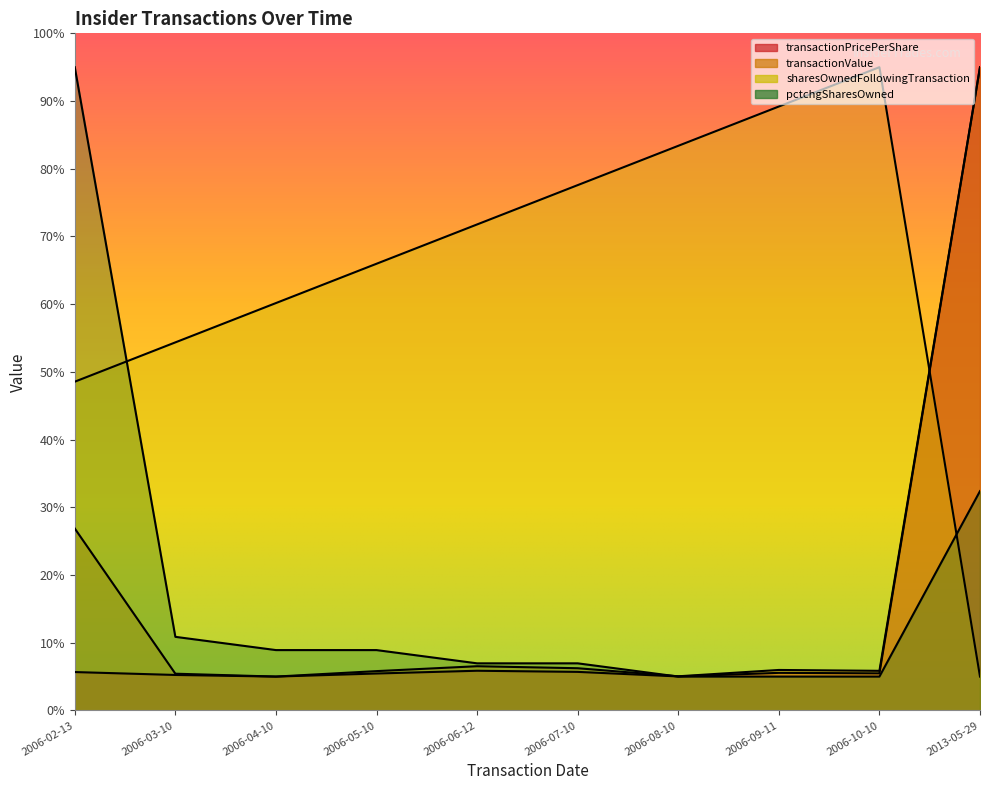

Which series has the largest range (max minus min)?

transactionPricePerShare